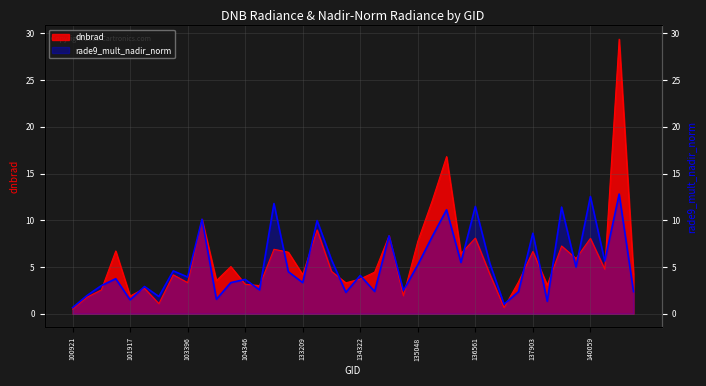

At which category does dnbrad reach its first local peak?

101805